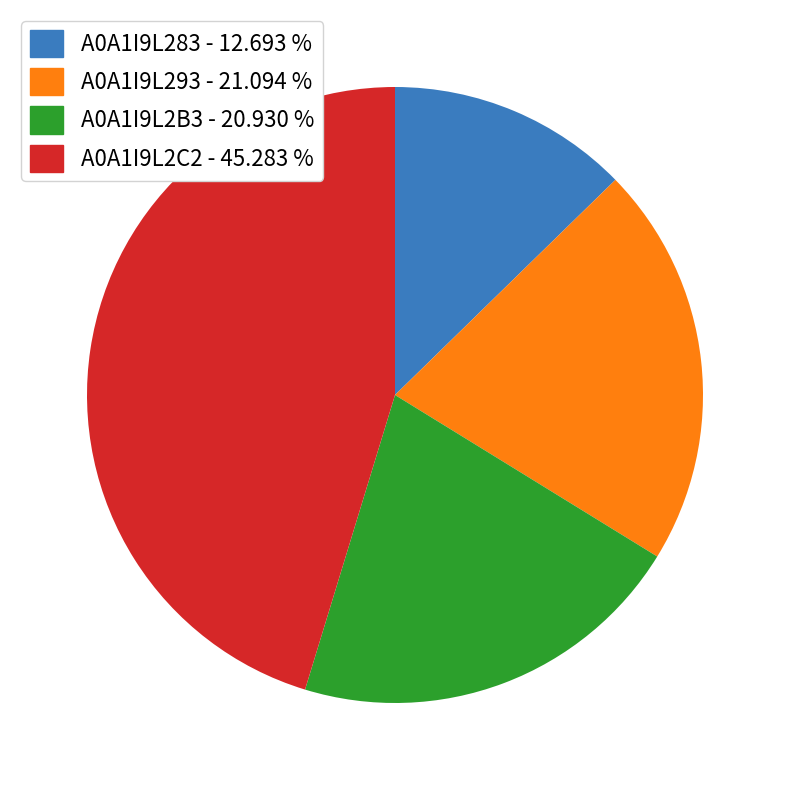

Is the sum of A0A1I9L283 - 12.693 % and A0A1I9L2B3 - 20.930 % greater than half?

No